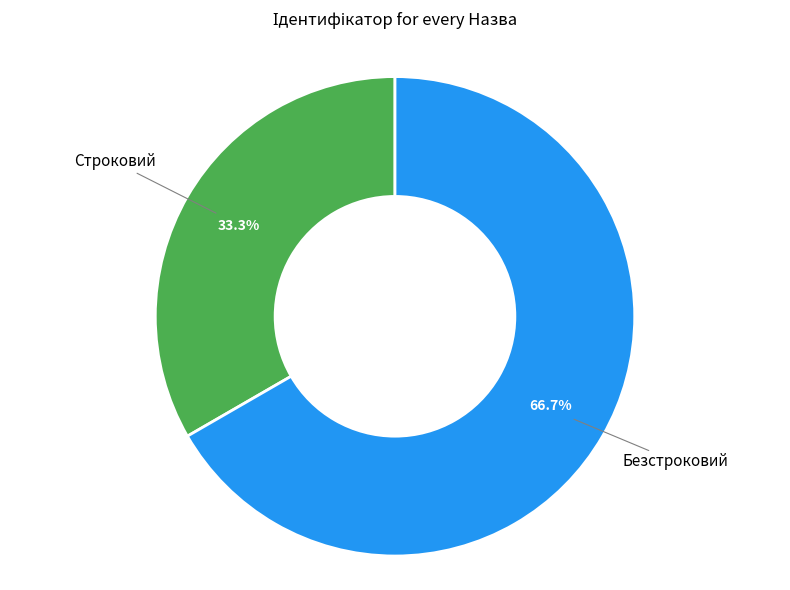

Is there a majority slice in this chart?

Yes